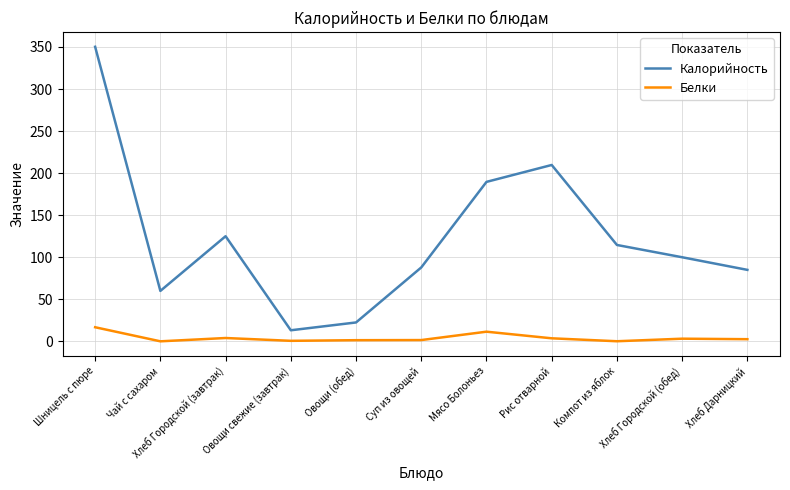

Which label corresponds to the largest value in the chart?

Шницель с пюре